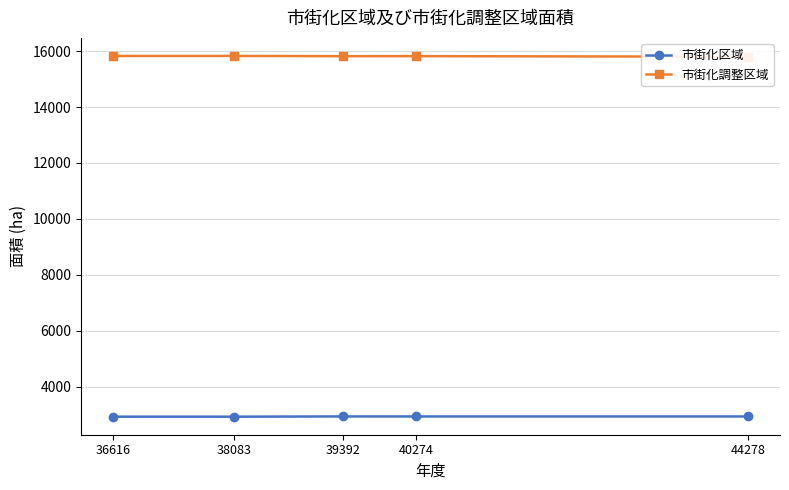

At 39392, list the series in order from largest to smallest.

市街化調整区域, 市街化区域